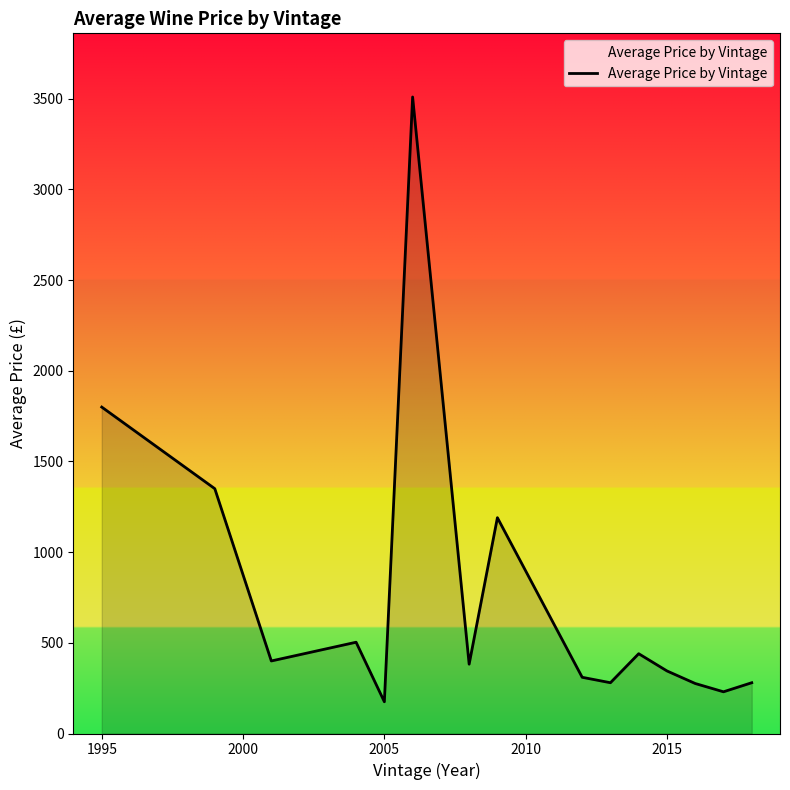

What is the difference between the maximum and minimum values?

3335.0